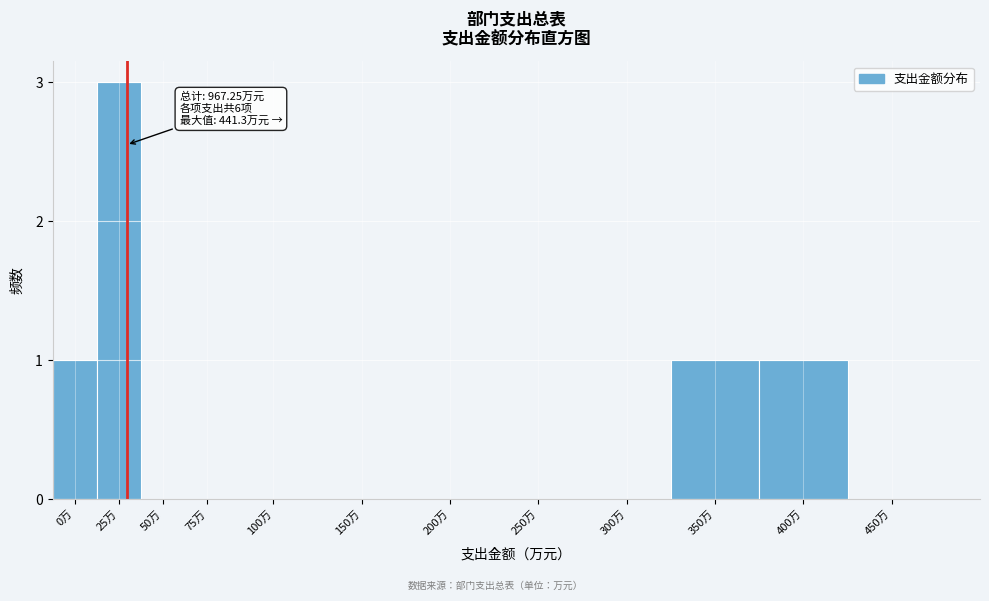

Reading left to right, transcribe all the data shown in this chart.

0万=1	25万=3	50万=0	75万=0	100万=0	150万=0	200万=0	250万=0	300万=0	350万=1	400万=1	450万=0